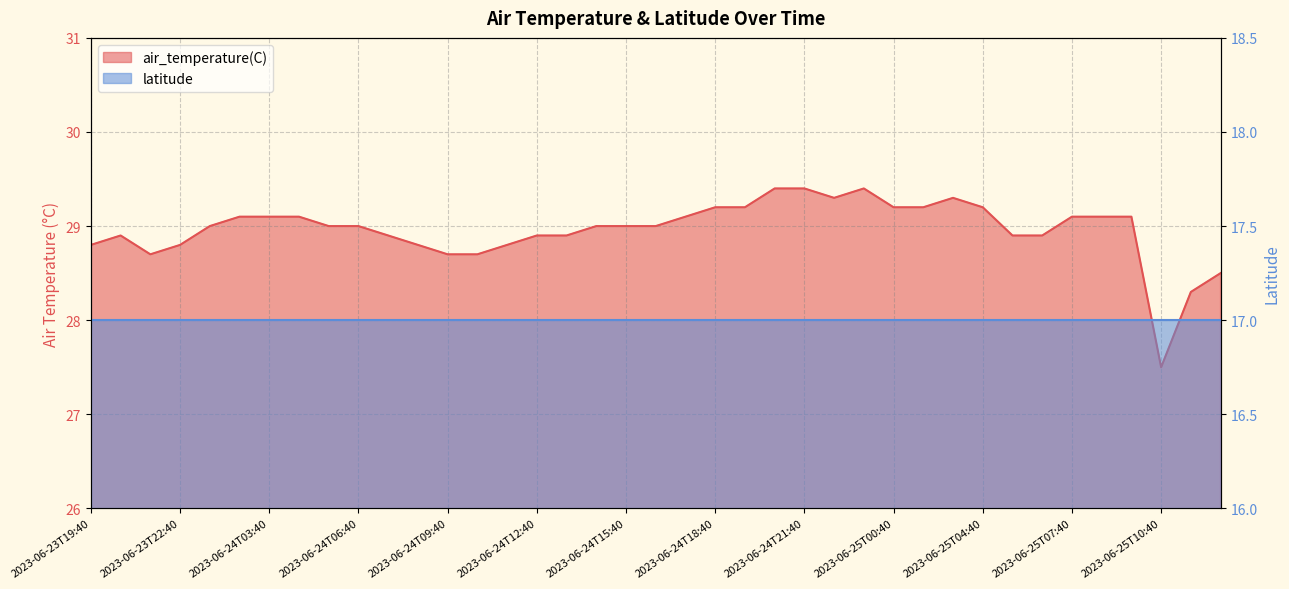

Does the chart display data point markers on the line(s)?

No